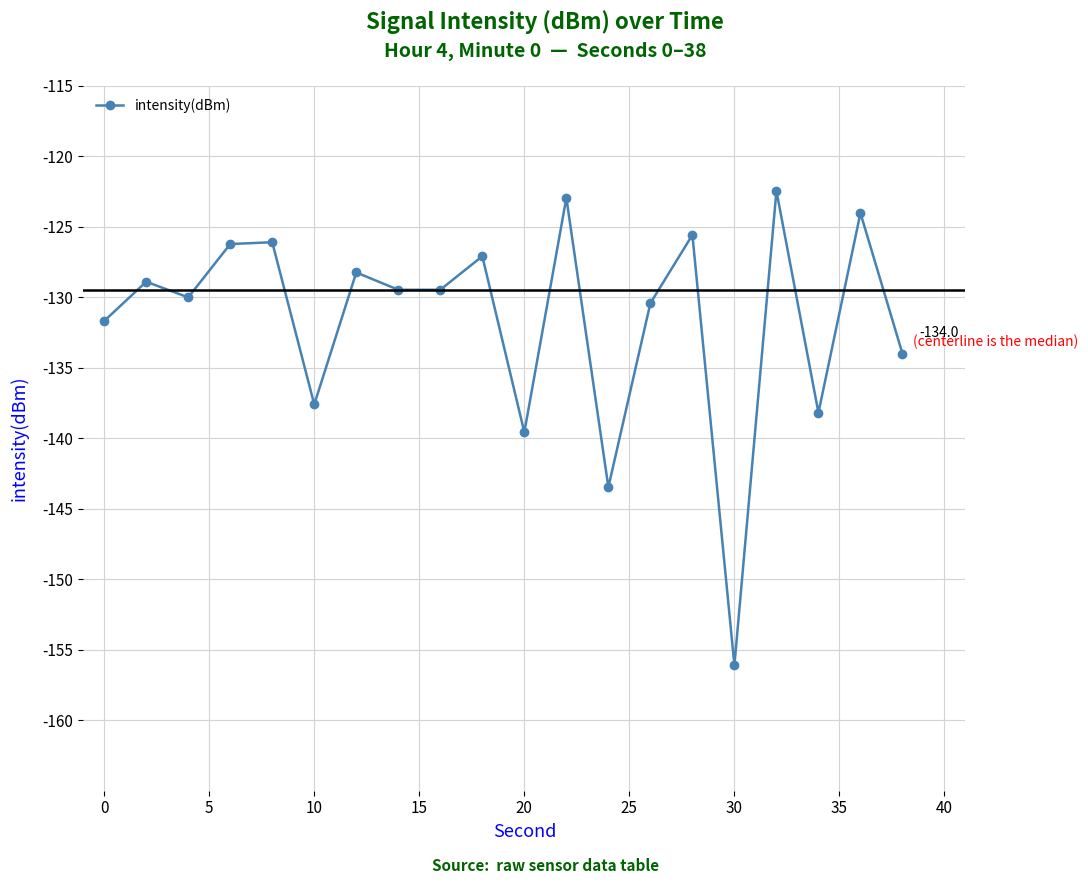

What is the value of the 10th point from the left?

-127.1